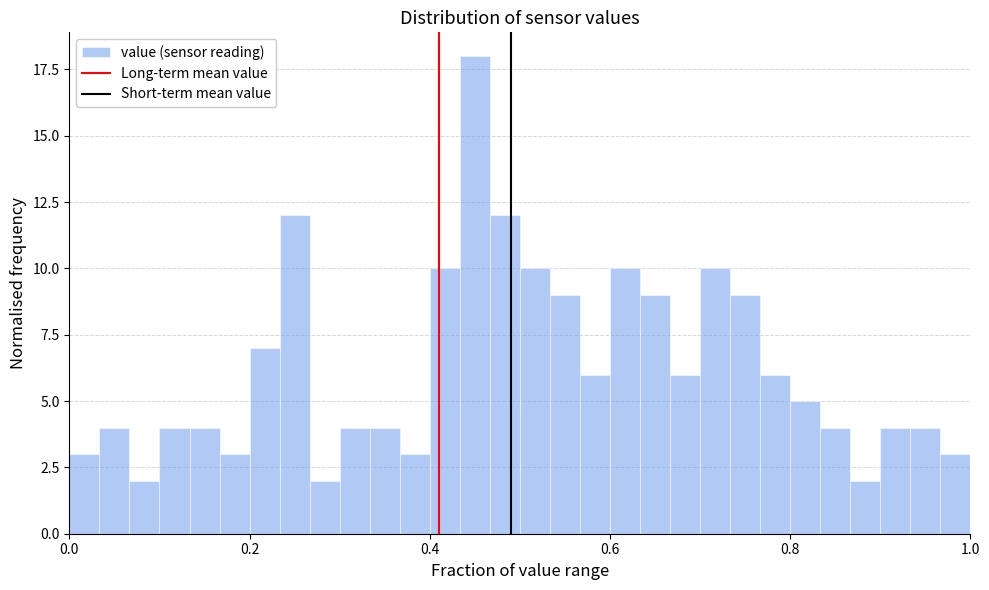

Read against the x-axis, roughly where is the centre of the tallest bar?

0.46